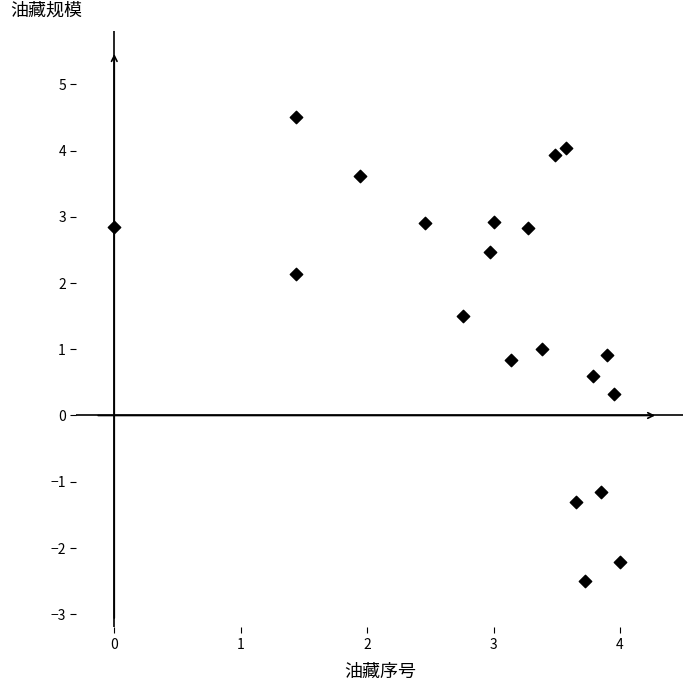

What is the range of X values (max minus min)?

4.0